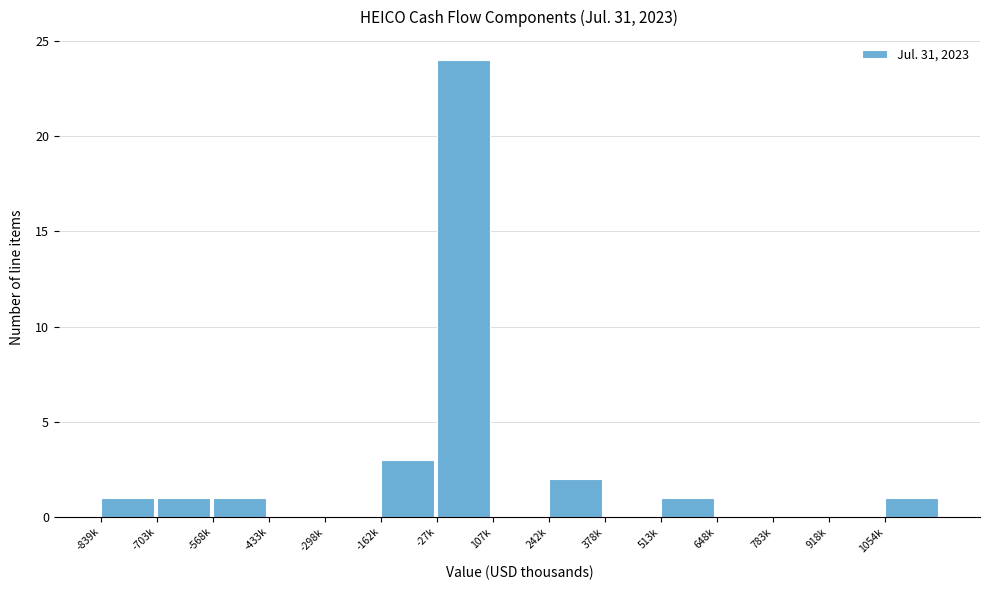

Reading right to left, transcribe all the data shown in this chart.

1054k=1	918k=0	783k=0	648k=0	513k=1	378k=0	242k=2	107k=0	-27k=24	-162k=3	-298k=0	-433k=0	-568k=1	-703k=1	-839k=1